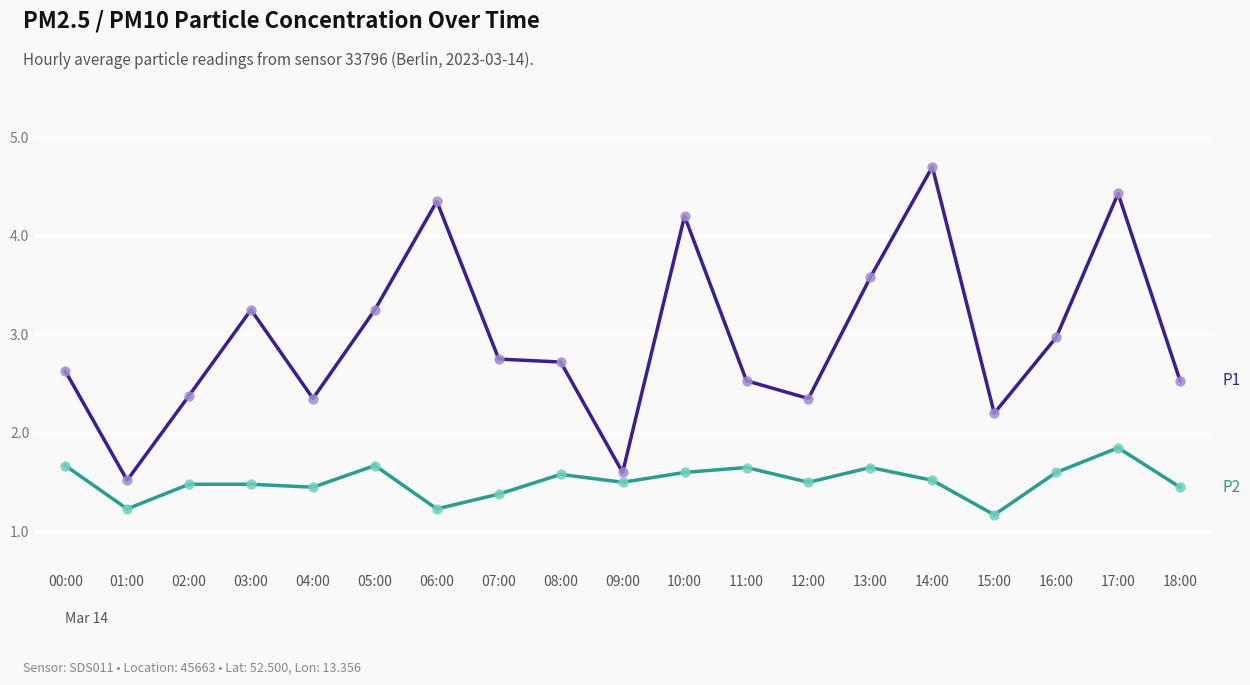

What is the total value across all series at 05:00?

4.9